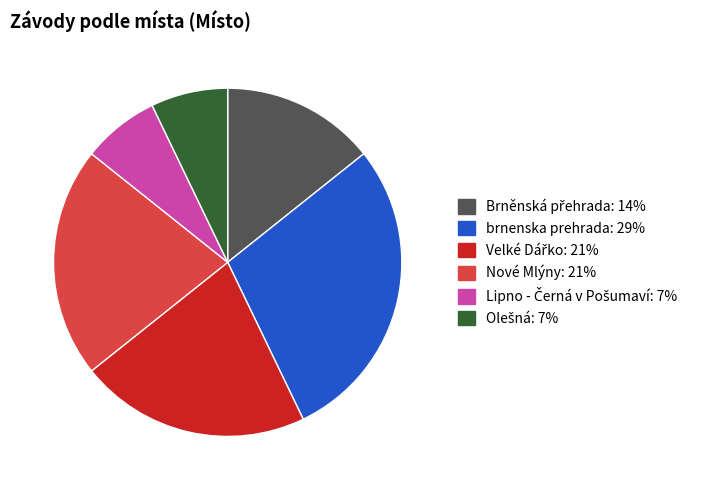

True or false: brnenska prehrada accounts for 34% of the total.

False